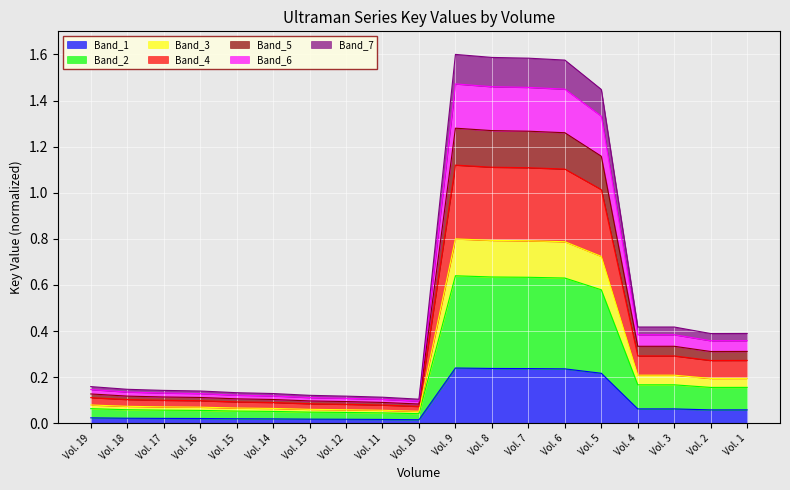

Does the chart display data point markers on the line(s)?

No